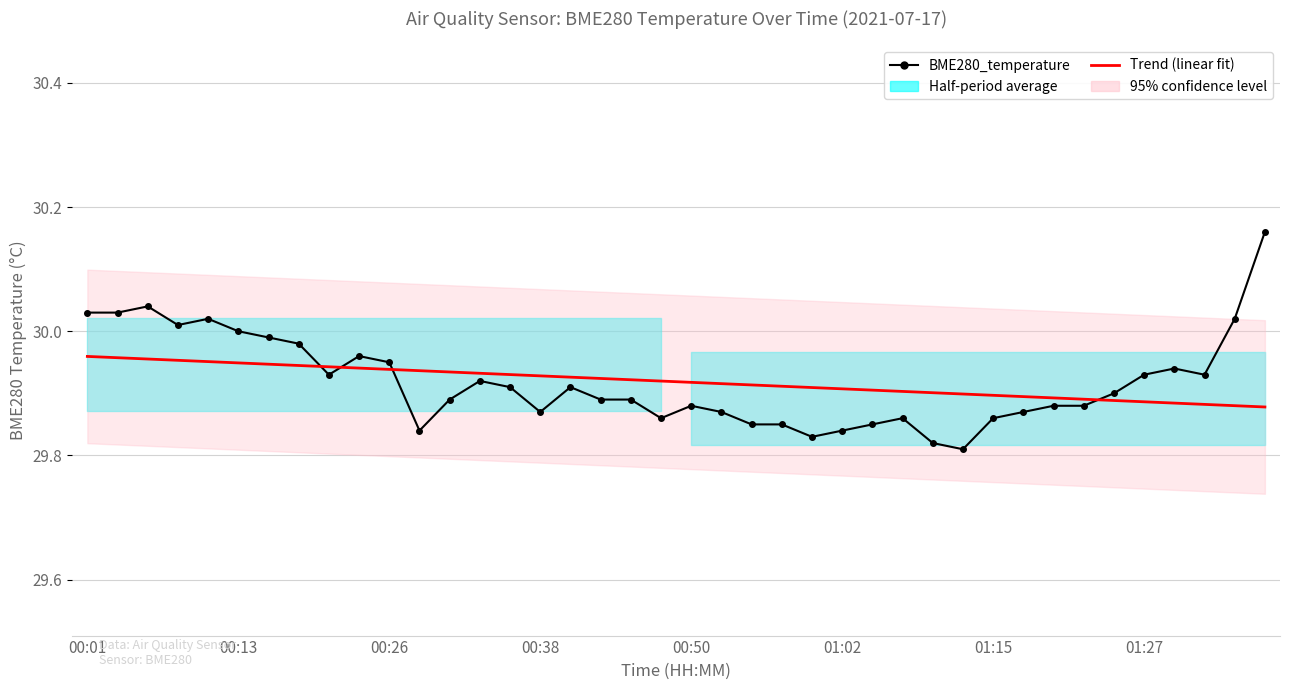

Is this an area chart (filled region under the line)?

No